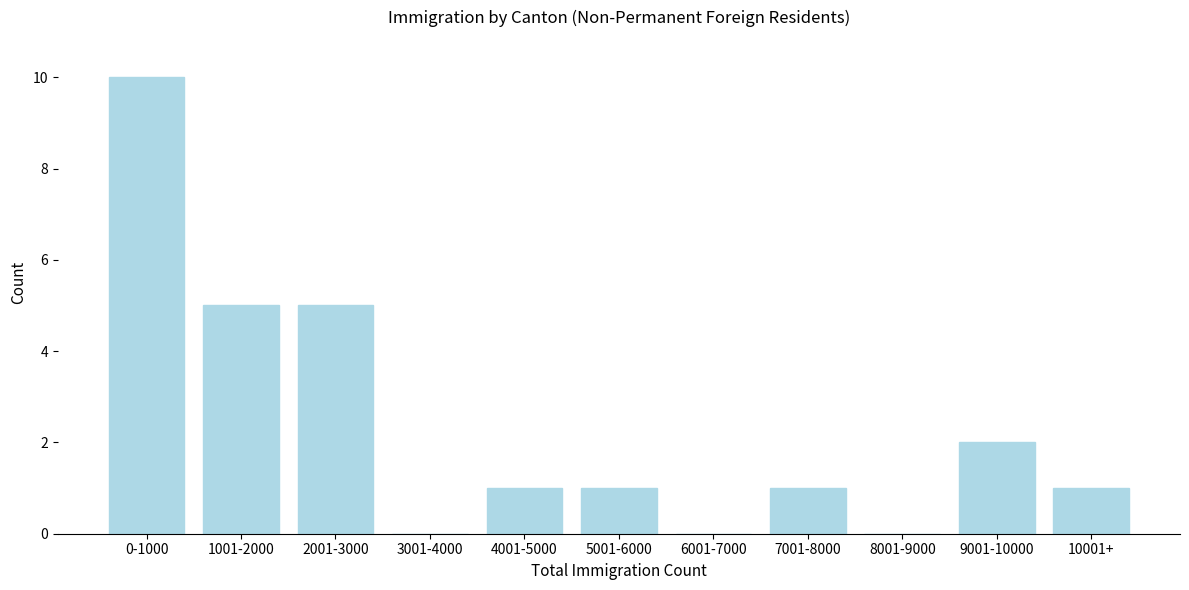

Reading left to right, list all the values displayed in this chart.

0-1000=10	1001-2000=5	2001-3000=5	3001-4000=0	4001-5000=1	5001-6000=1	6001-7000=0	7001-8000=1	8001-9000=0	9001-10000=2	10001+=1